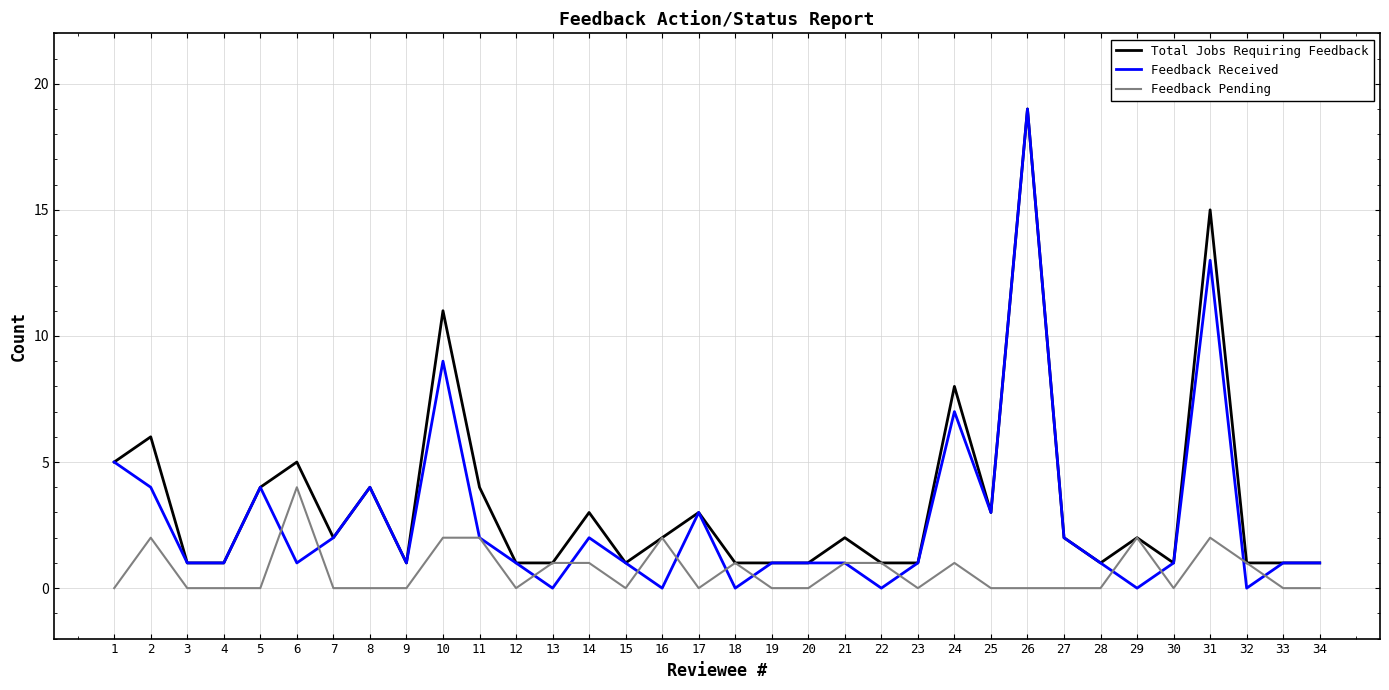

Which series has the largest total across all categories?

Total Jobs Requiring Feedback